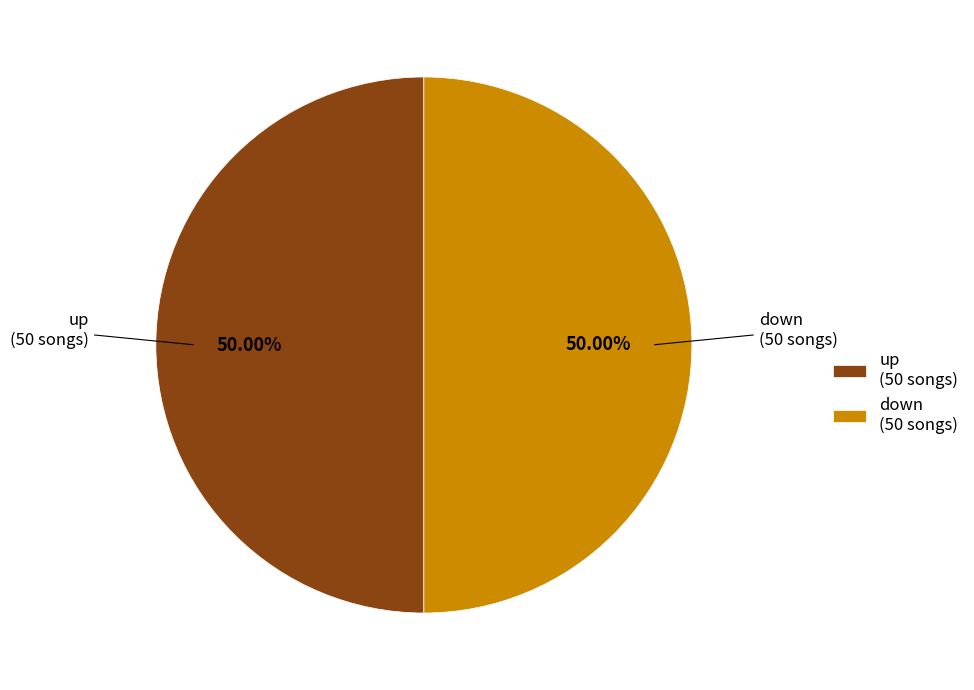

What percentage is NOT represented by down?

50.0%